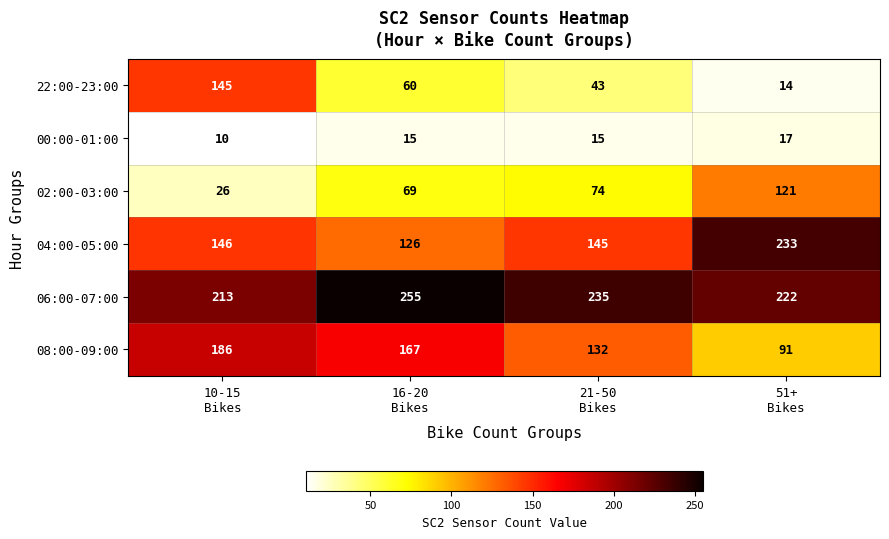

Rank the series by their maximum value, from highest to lowest.

06:00-07:00, 04:00-05:00, 08:00-09:00, 22:00-23:00, 02:00-03:00, 00:00-01:00